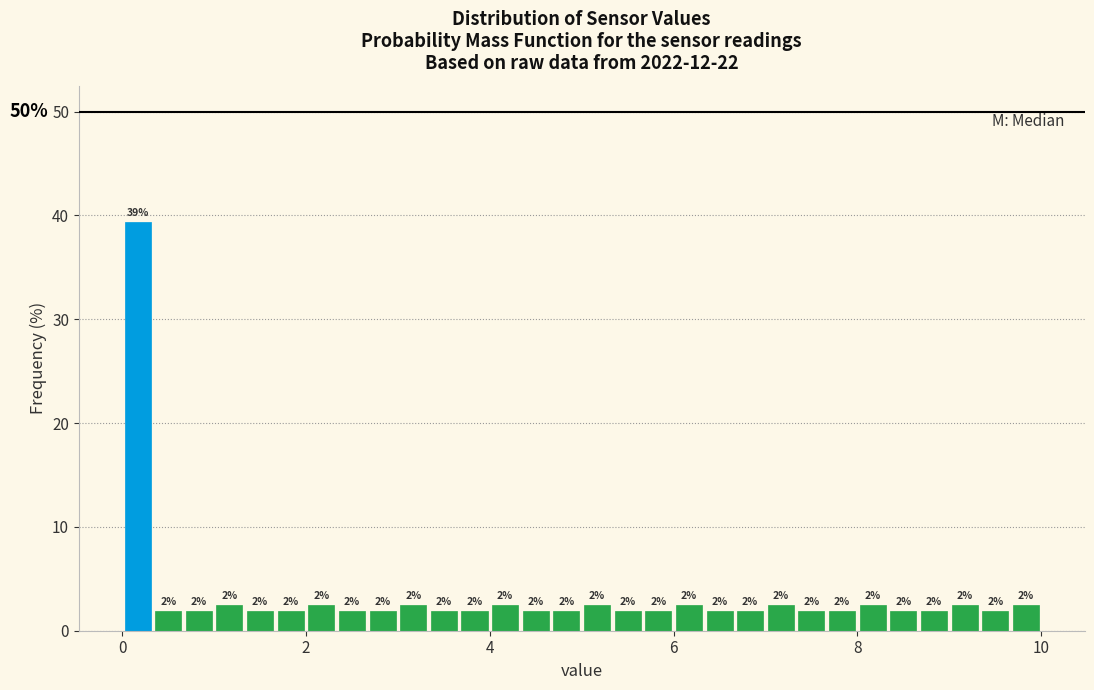

Around what value on the x-axis is the tallest bar? Give the approximate position of its centre, as read against the axis.

0.2